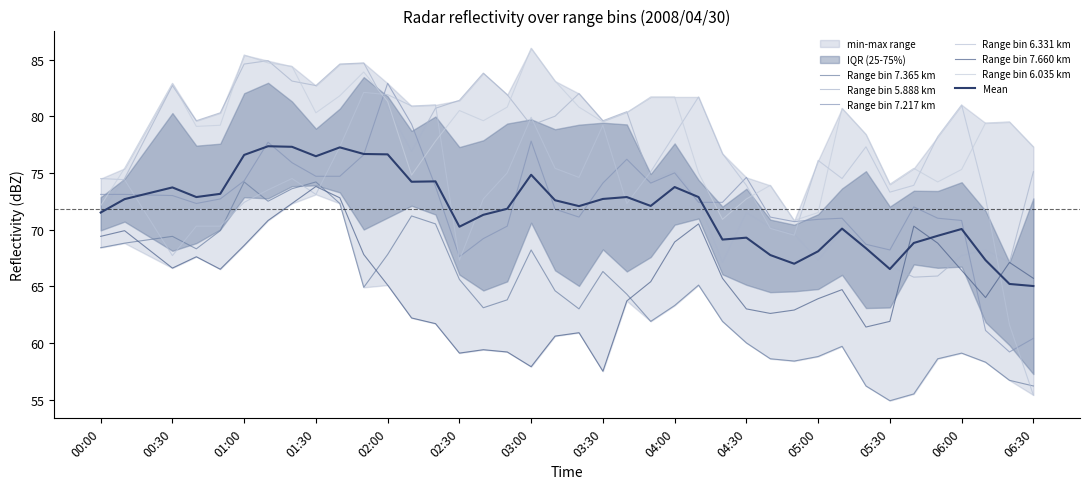

What is the total value across all series at 04:30?

415.7